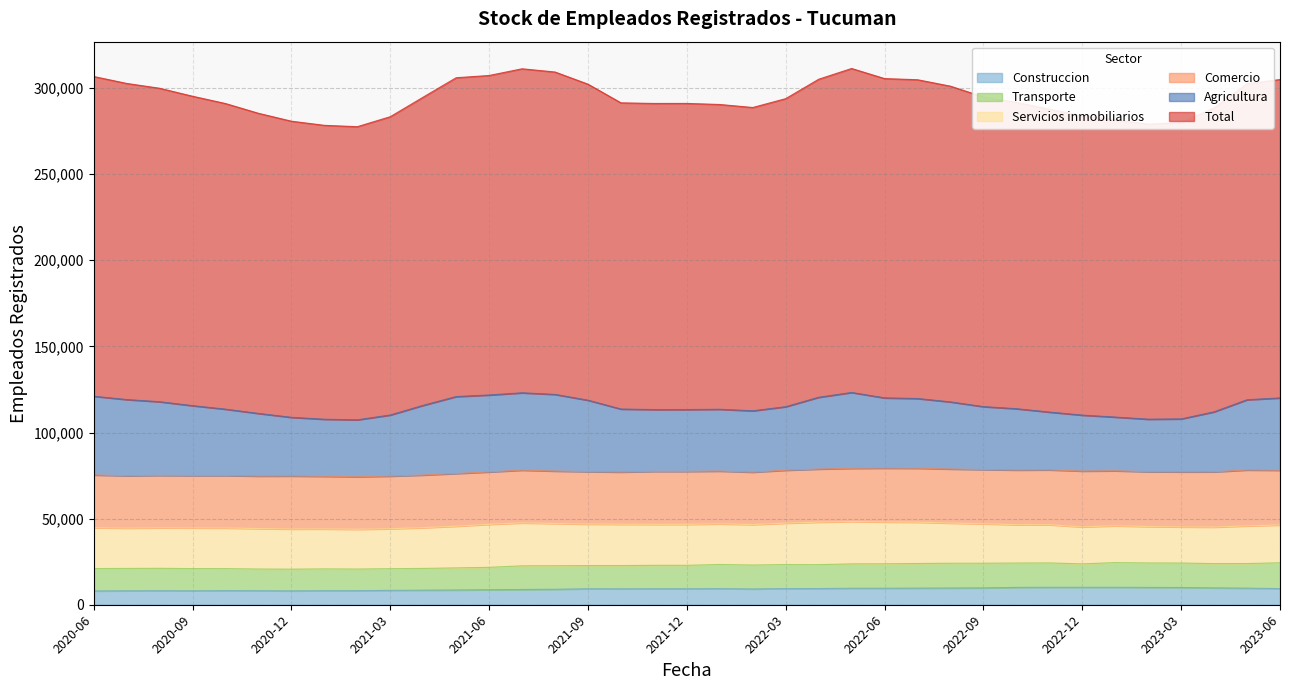

Rank the series at 2022-11 from lowest to highest value.

Construccion, Transporte, Servicios inmobiliarios, Comercio, Agricultura, Total